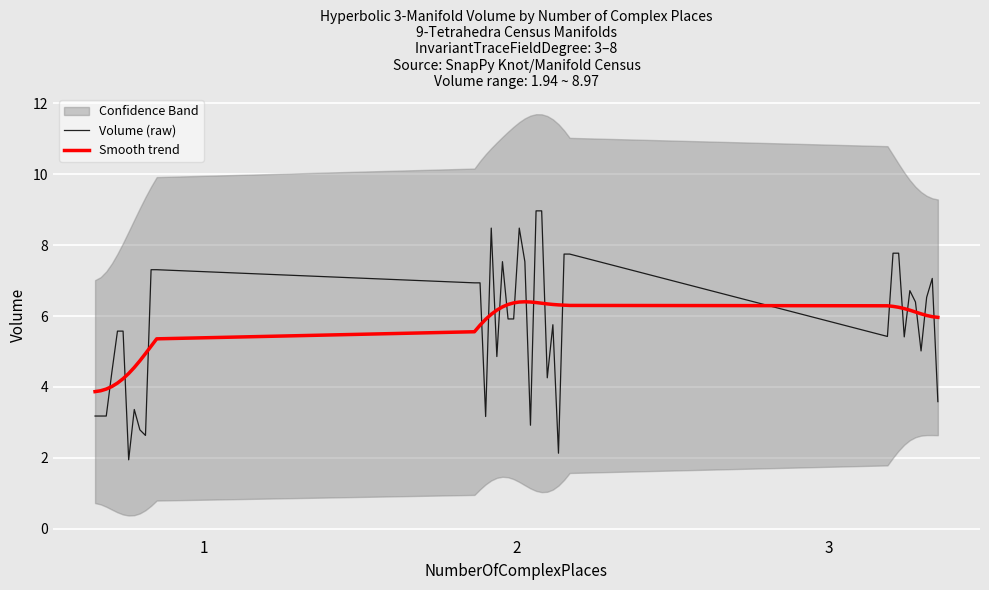

How many times do Volume (raw) and Smooth trend cross each other?

20